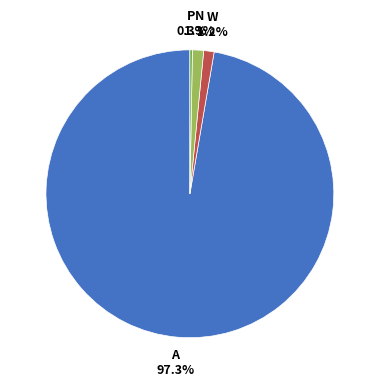

To the nearest percent, what is the difference between the largest and smallest slice percentages?

97%